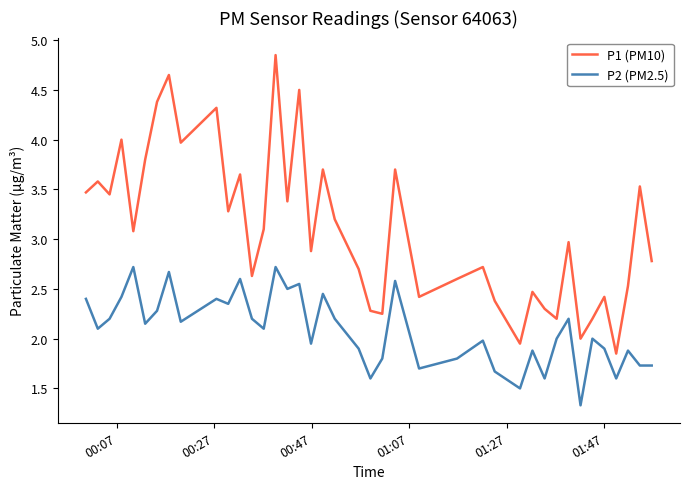

Rank the series by their average value, from highest to lowest.

P1 (PM10), P2 (PM2.5)